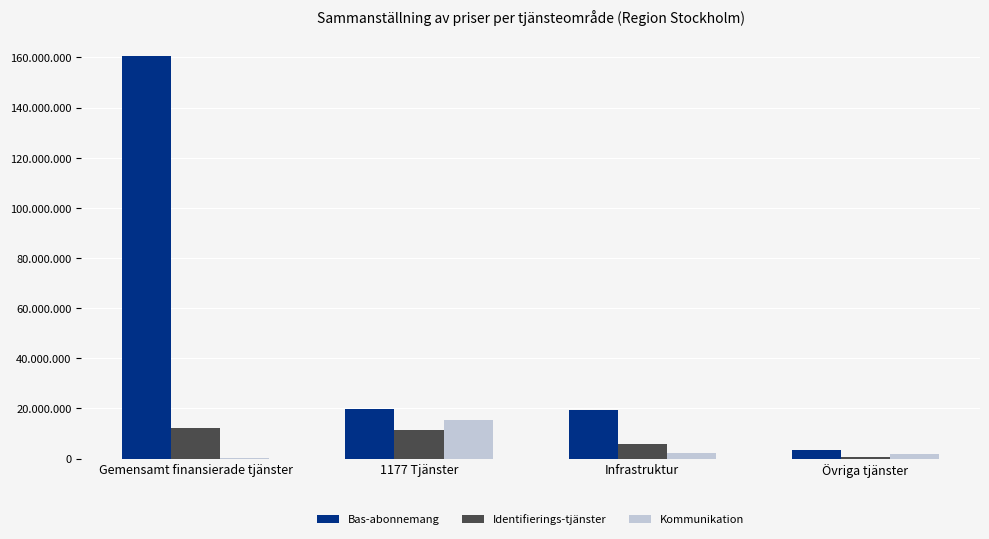

At which category is the sum across all series the highest?

Gemensamt finansierade tjänster